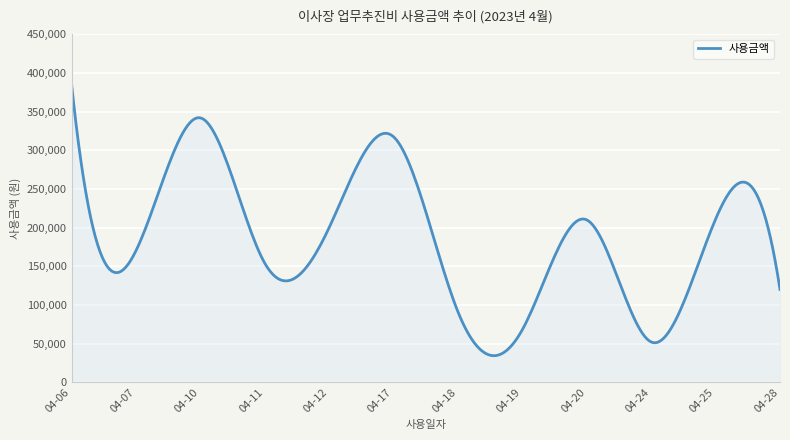

What is the greatest value displayed?

386000.0